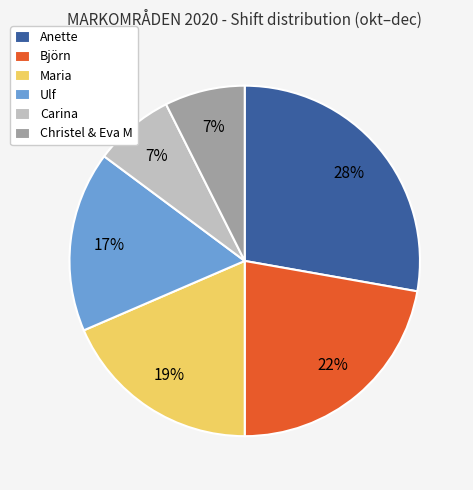

To the nearest percent, what percentage of the pie is Maria?

19%